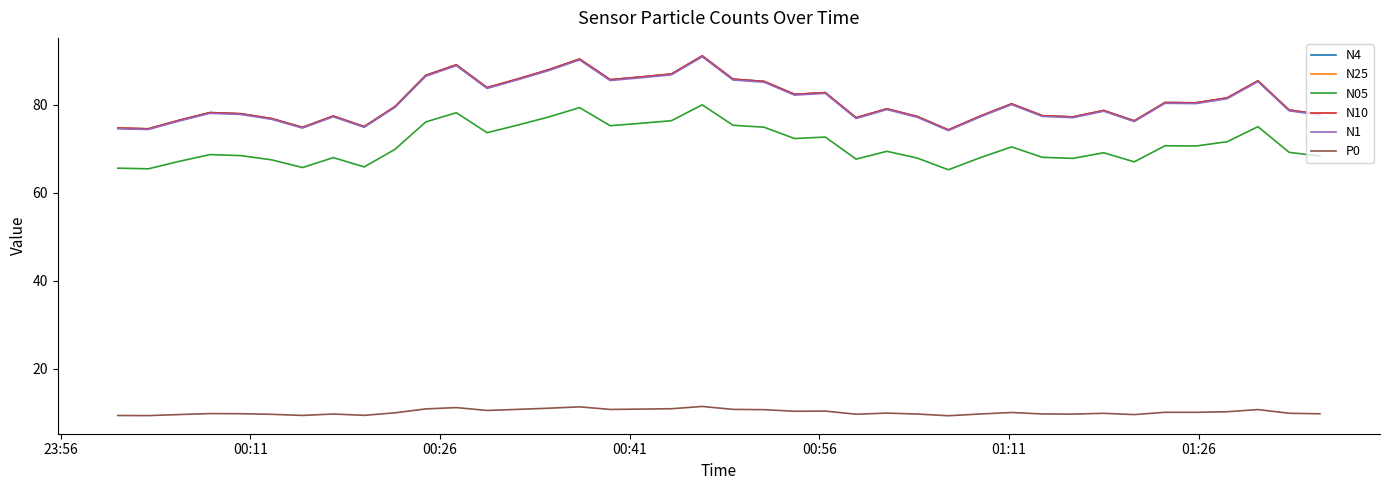

True or false: N1 and N25 intersect in this chart.

False